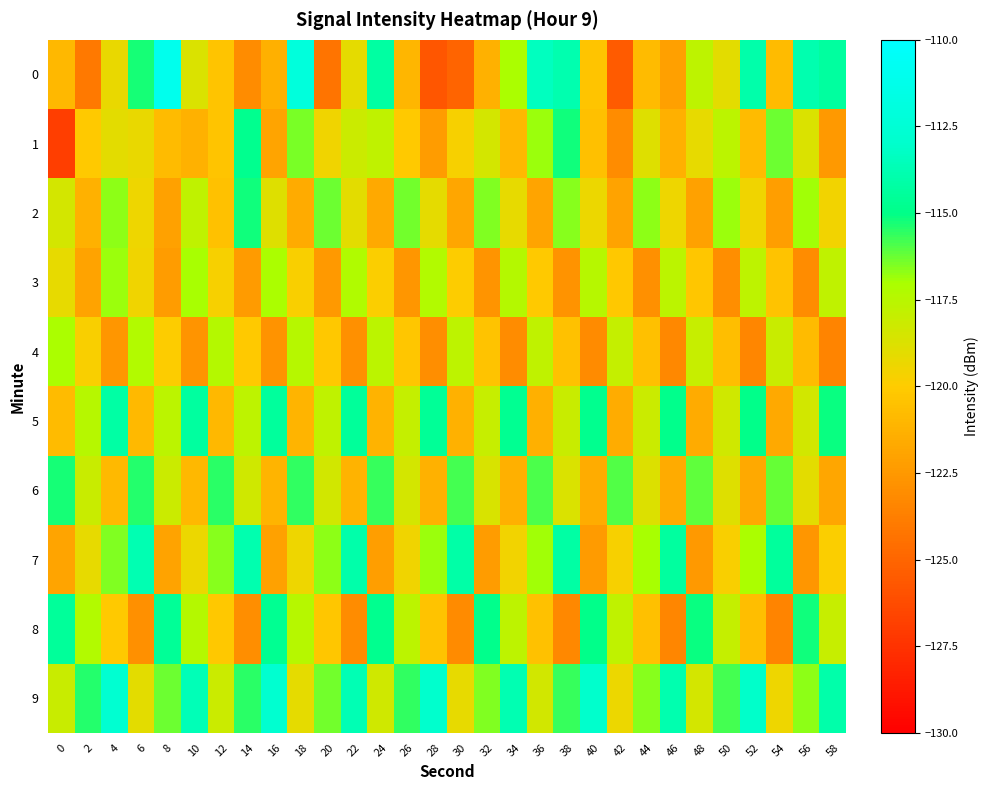

Which series has the largest total across all categories?

9